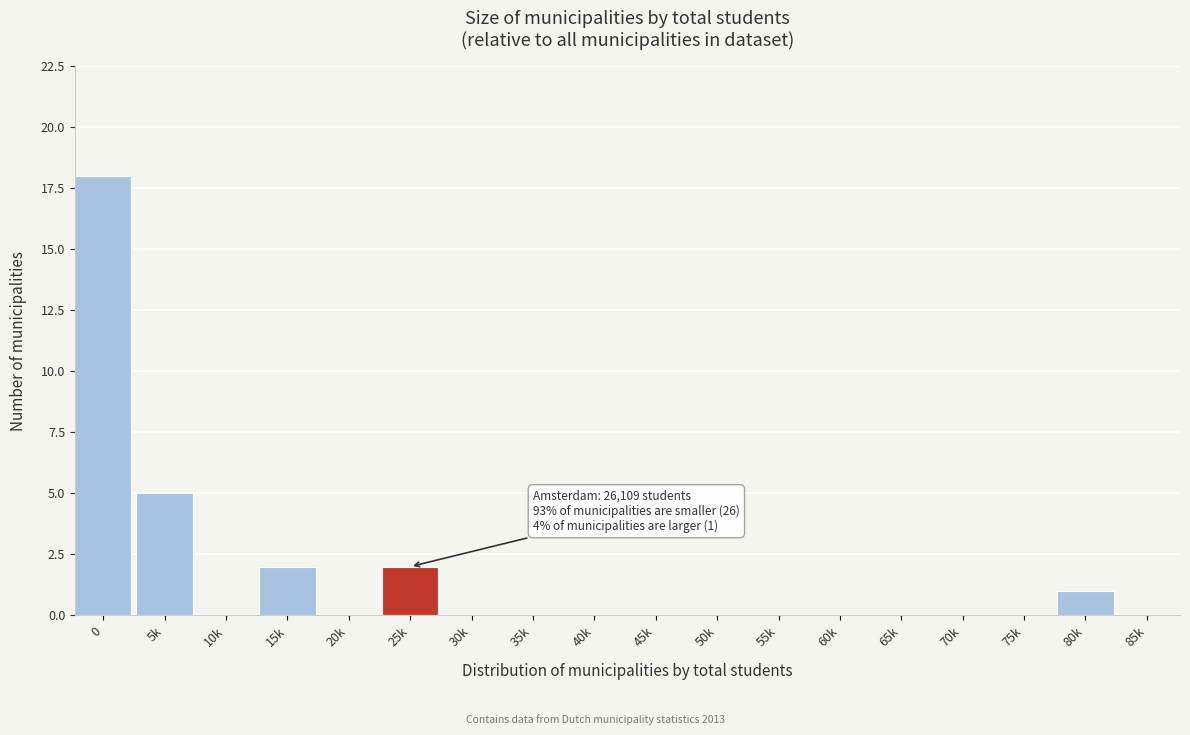

Reading left to right, transcribe all the data shown in this chart.

0=18	5k=5	10k=0	15k=2	20k=0	25k=2	30k=0	35k=0	40k=0	45k=0	50k=0	55k=0	60k=0	65k=0	70k=0	75k=0	80k=1	85k=0